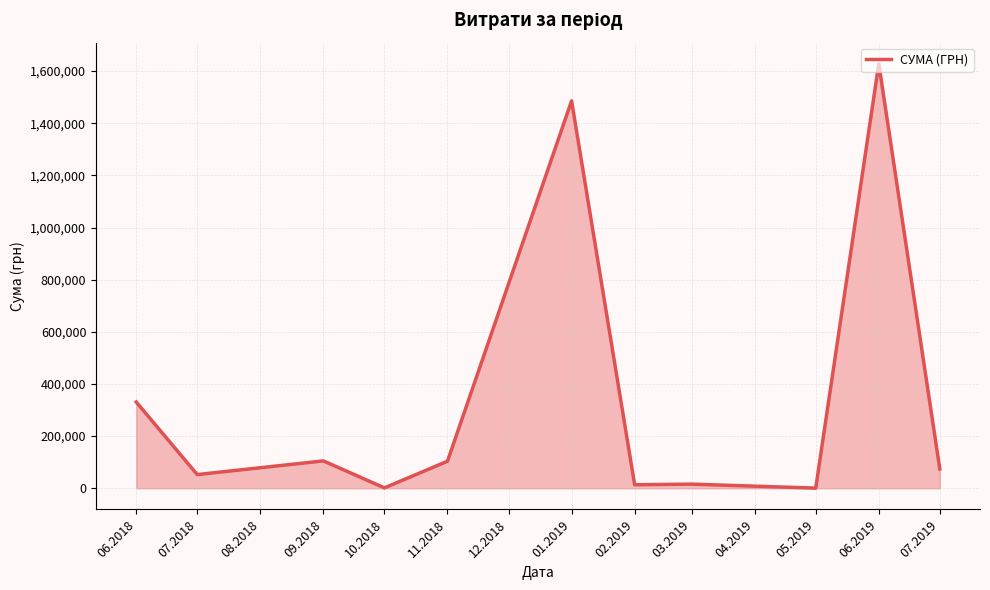

What is the change in value from 07.2018 to 09.2018?

+52512.0